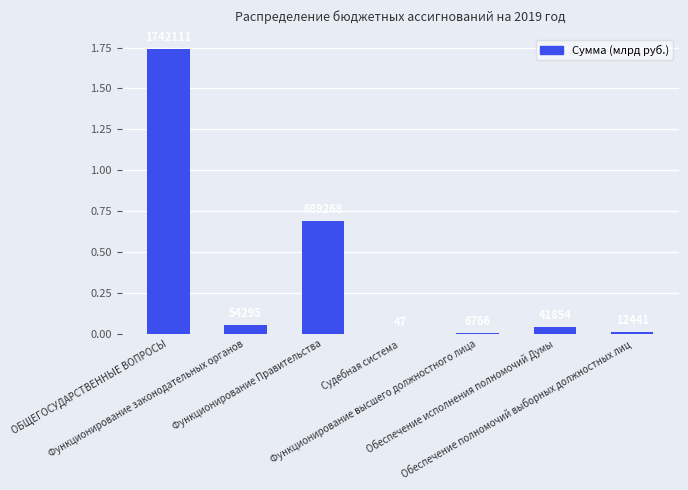

True or false: the data shows 0.1 at Обеспечение исполнения полномочий Думы.

False